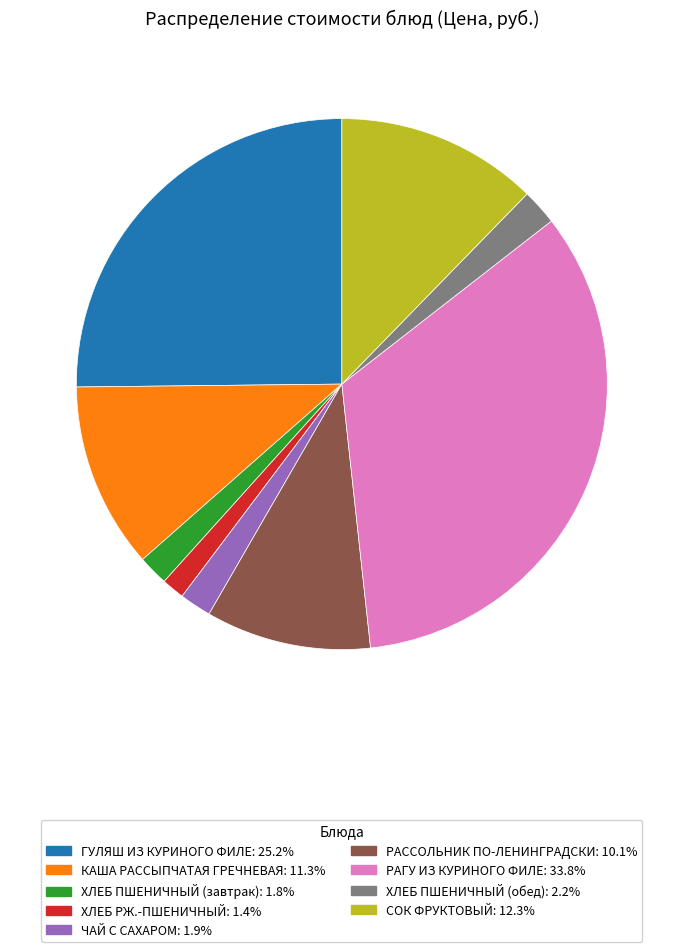

The КАША РАССЫПЧАТАЯ ГРЕЧНЕВАЯ slice represents 24% of the pie. True or false?

False